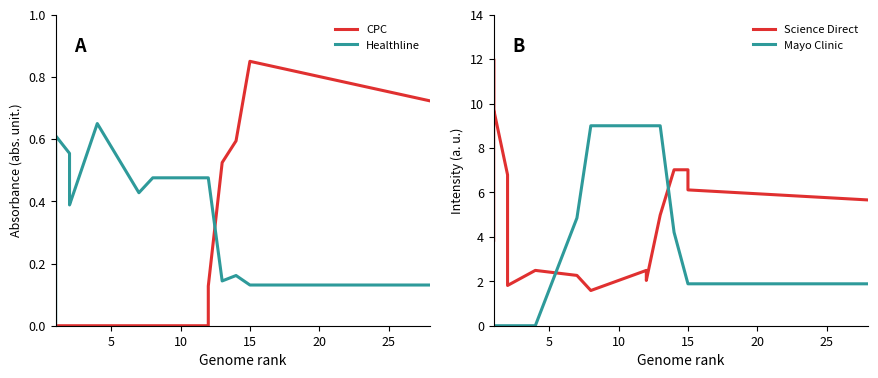

Is this an area chart (filled region under the line)?

No